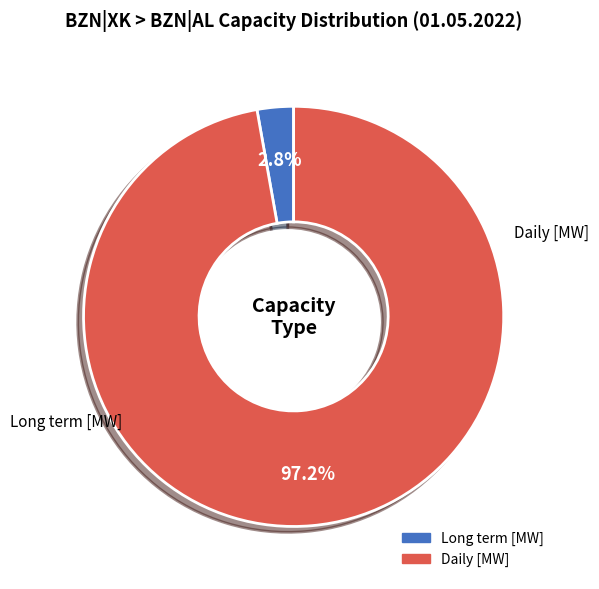

What percentage is NOT represented by Long term [MW]?

97.2%